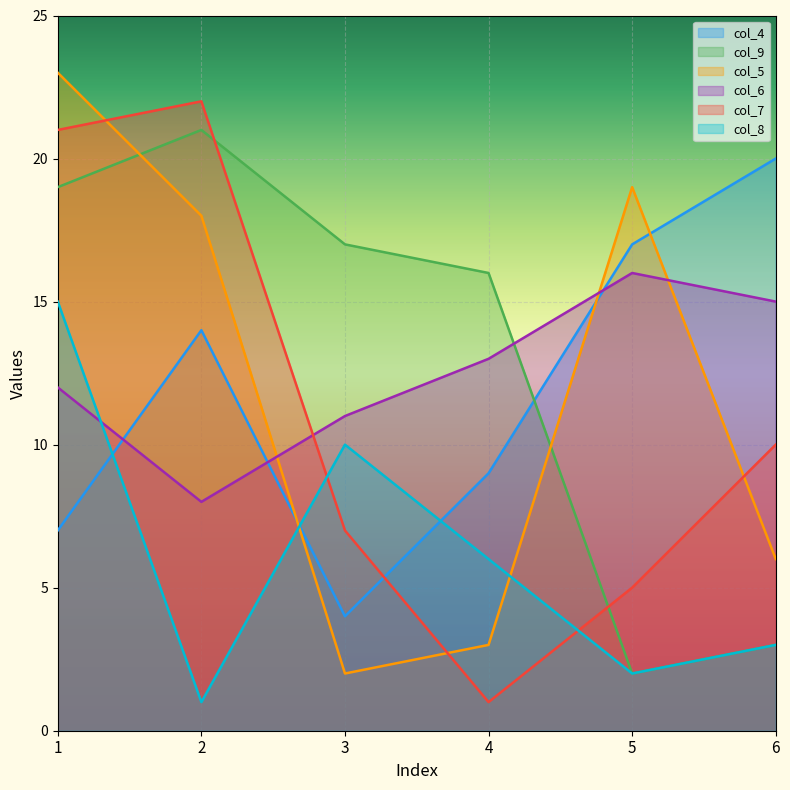

How many lines are shown in the chart?

6